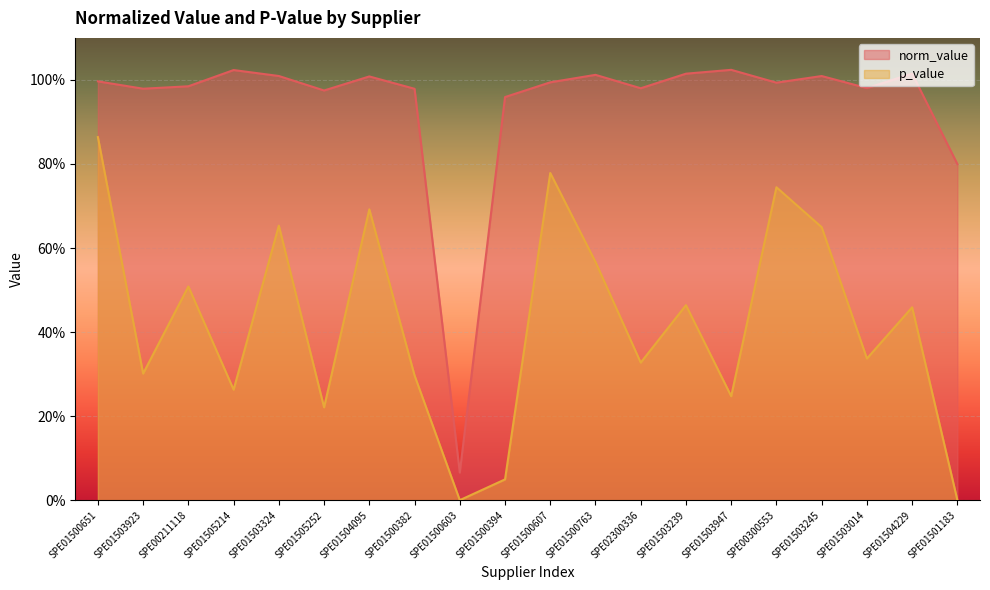

List the labels in order of p_value value, smallest first.

SPE01500603, SPE01501183, SPE01500394, SPE01505252, SPE01503947, SPE01505214, SPE01500382, SPE01503923, SPE02300336, SPE01503014, SPE01504229, SPE01503239, SPE00211118, SPE01500763, SPE01503245, SPE01503324, SPE01504095, SPE00300553, SPE01500607, SPE01500651